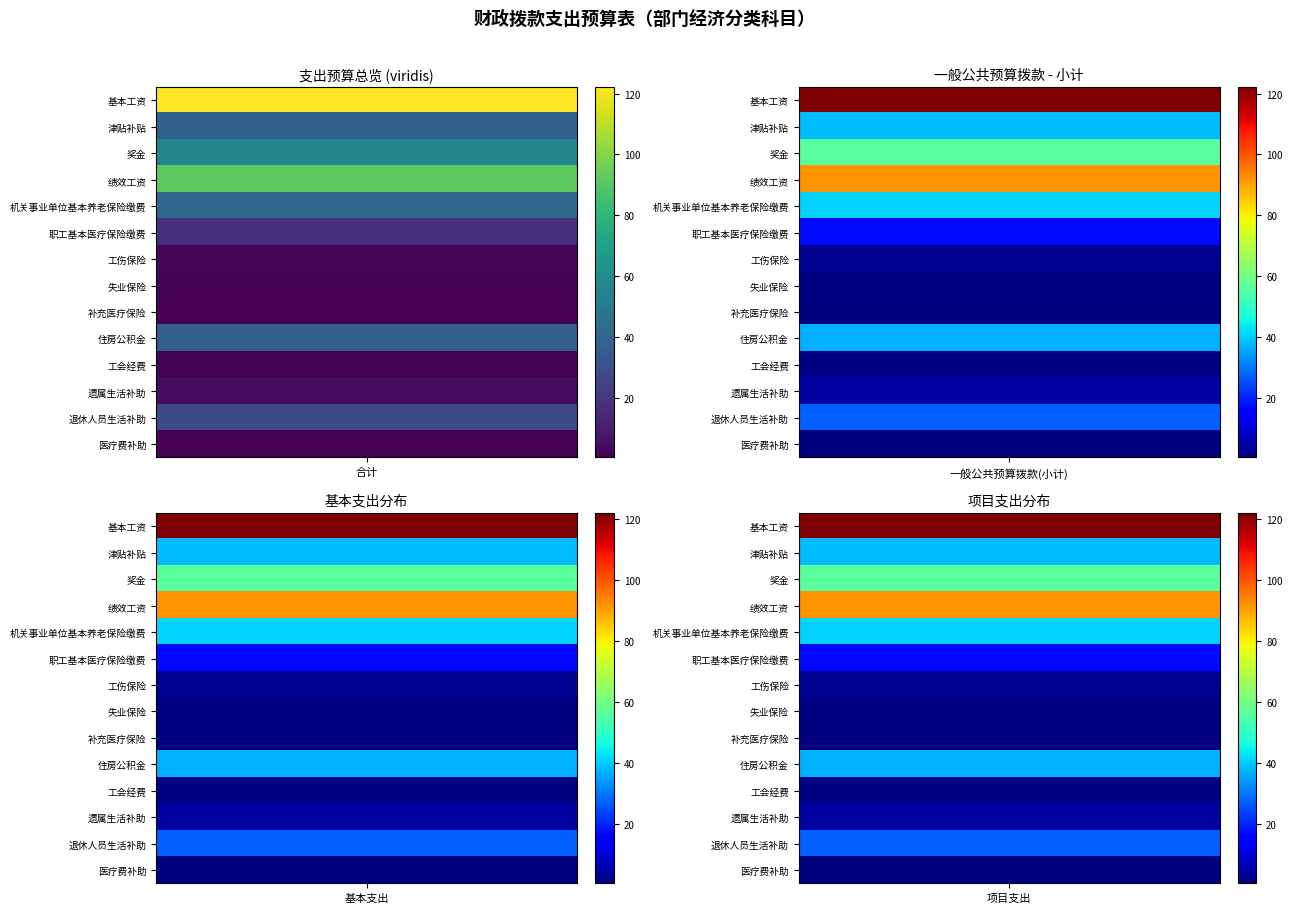

Which has a higher value, 1 or 3?

1